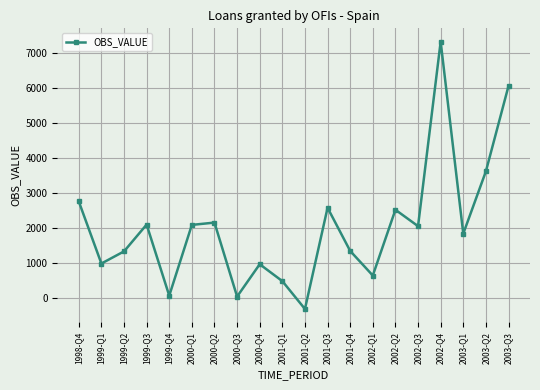

At which label is the value closest to 3512?

2003-Q2